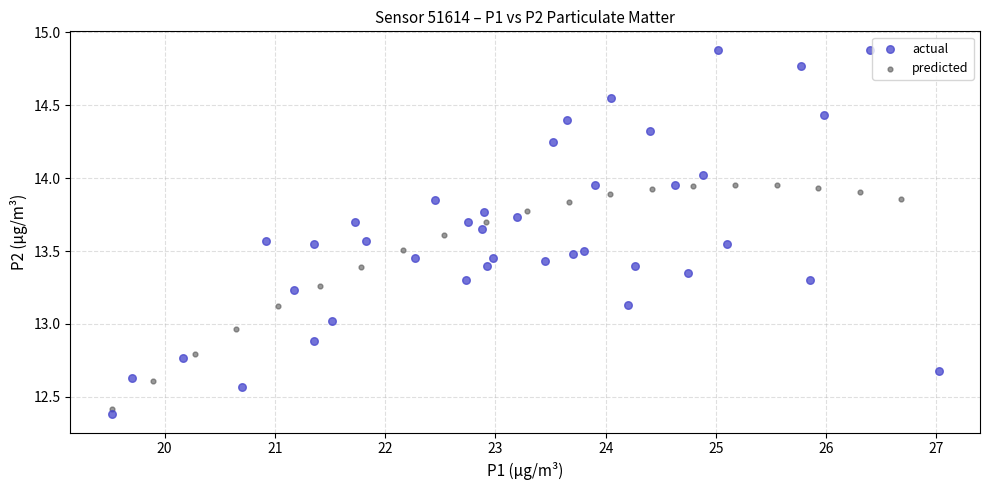

Which series has the widest spread of Y values?

actual